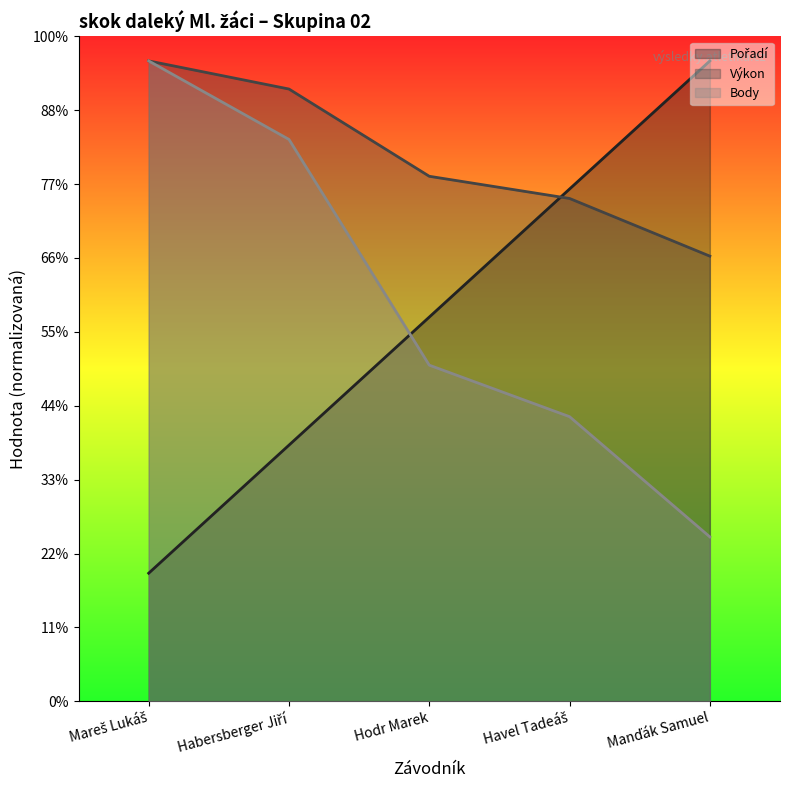

How many distinct data groups are displayed?

3